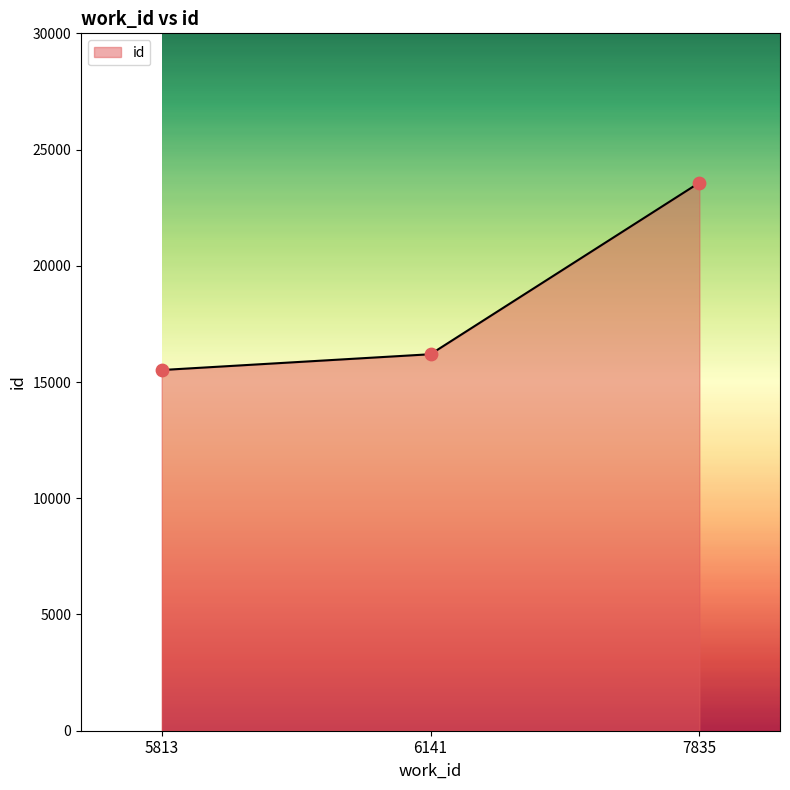

What is the ratio of the value at 5813 to the value at 7835?

0.7